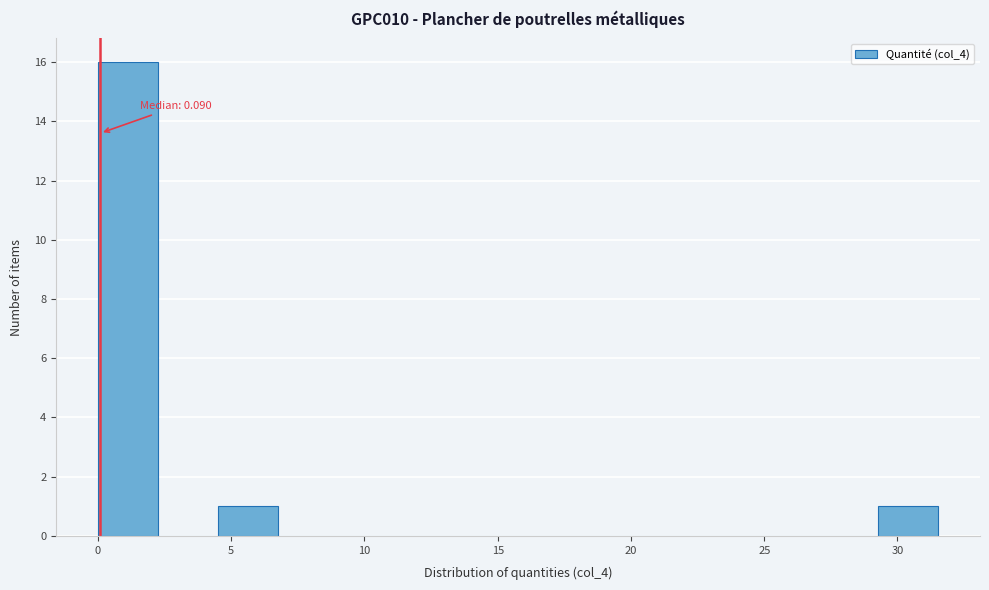

Which range on the x-axis has the tallest bar?

0.0 to 2.5